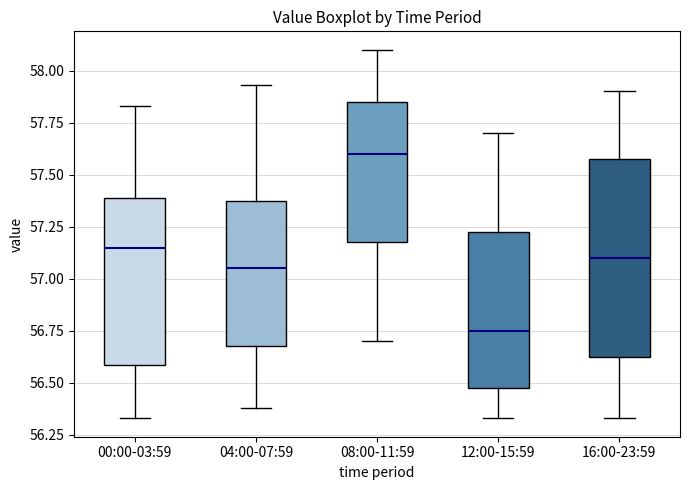

Reading left to right, read every box against the y-axis: the position of its median line, the range the box covers, and the ends of its whiskers. The values are not printed on the chart, so give them approximately, as read against the axis.

00:00-03:59: median 57.15, box 56.60 to 57.40, whiskers 56.35 to 57.85
04:00-07:59: median 57.05, box 56.70 to 57.40, whiskers 56.40 to 57.95
08:00-11:59: median 57.60, box 57.20 to 57.85, whiskers 56.70 to 58.10
12:00-15:59: median 56.75, box 56.50 to 57.25, whiskers 56.35 to 57.70
16:00-23:59: median 57.10, box 56.65 to 57.60, whiskers 56.35 to 57.90